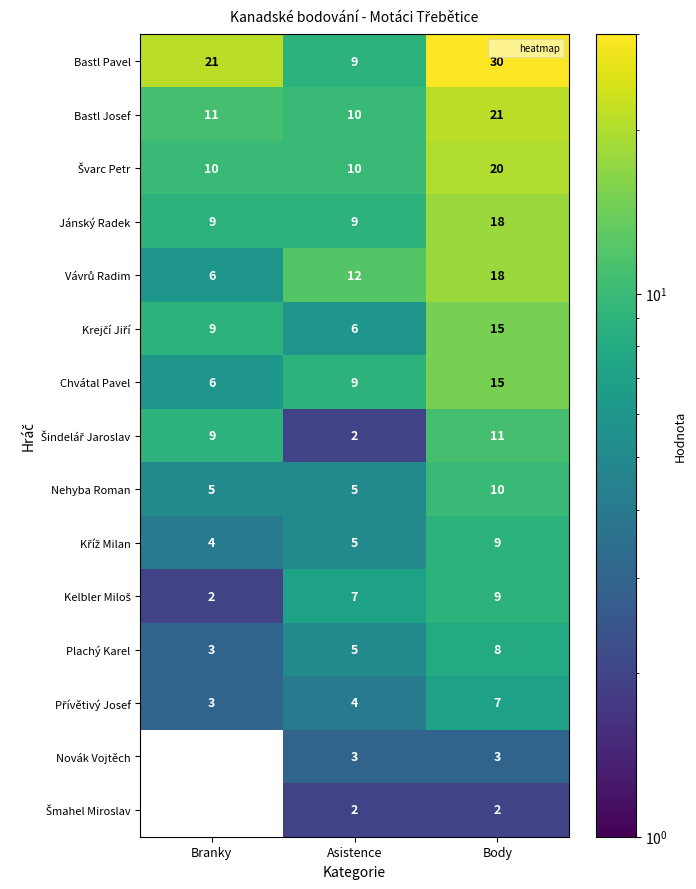

What is the difference between the maximum and minimum values in the Bastl Josef series?

11